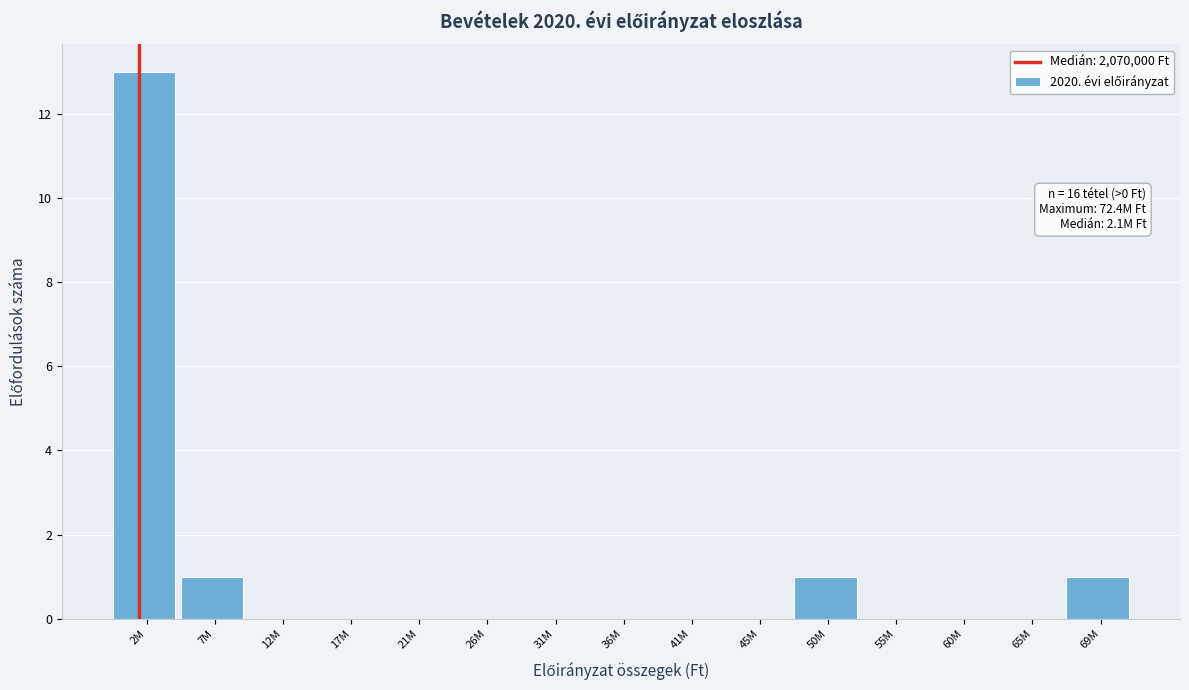

Reading right to left, extract all data points from this chart.

69M=1	65M=0	60M=0	55M=0	50M=1	45M=0	41M=0	36M=0	31M=0	26M=0	21M=0	17M=0	12M=0	7M=1	2M=13